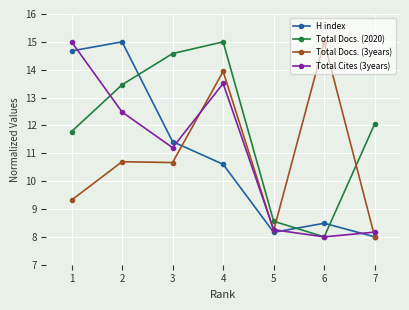

True or false: Total Docs. (3years) and Total Cites (3years) cross at least once.

True